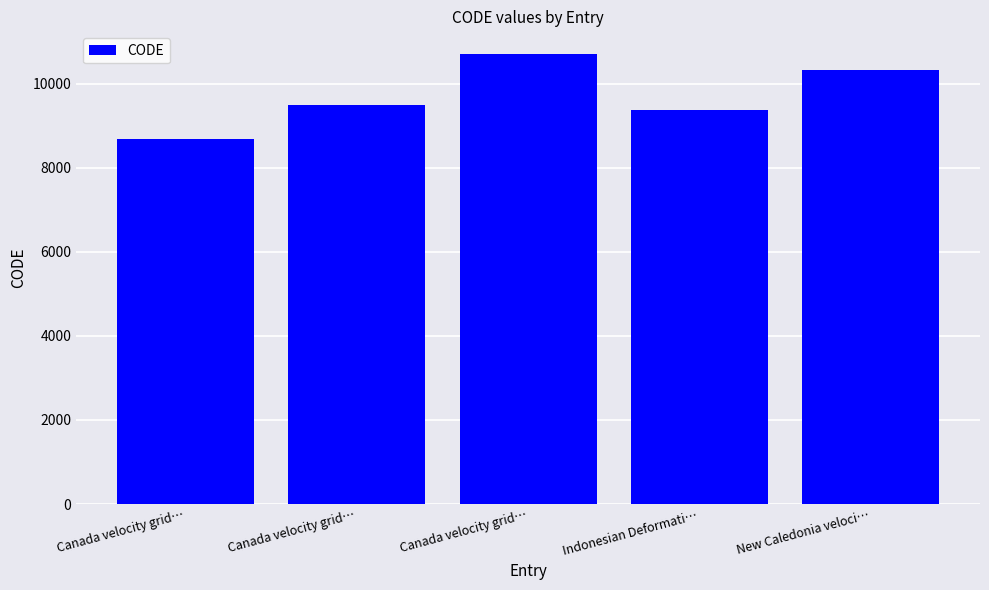

Approximately how many times larger is the value at Canada velocity grid… compared to New Caledonia veloci…?

0.8